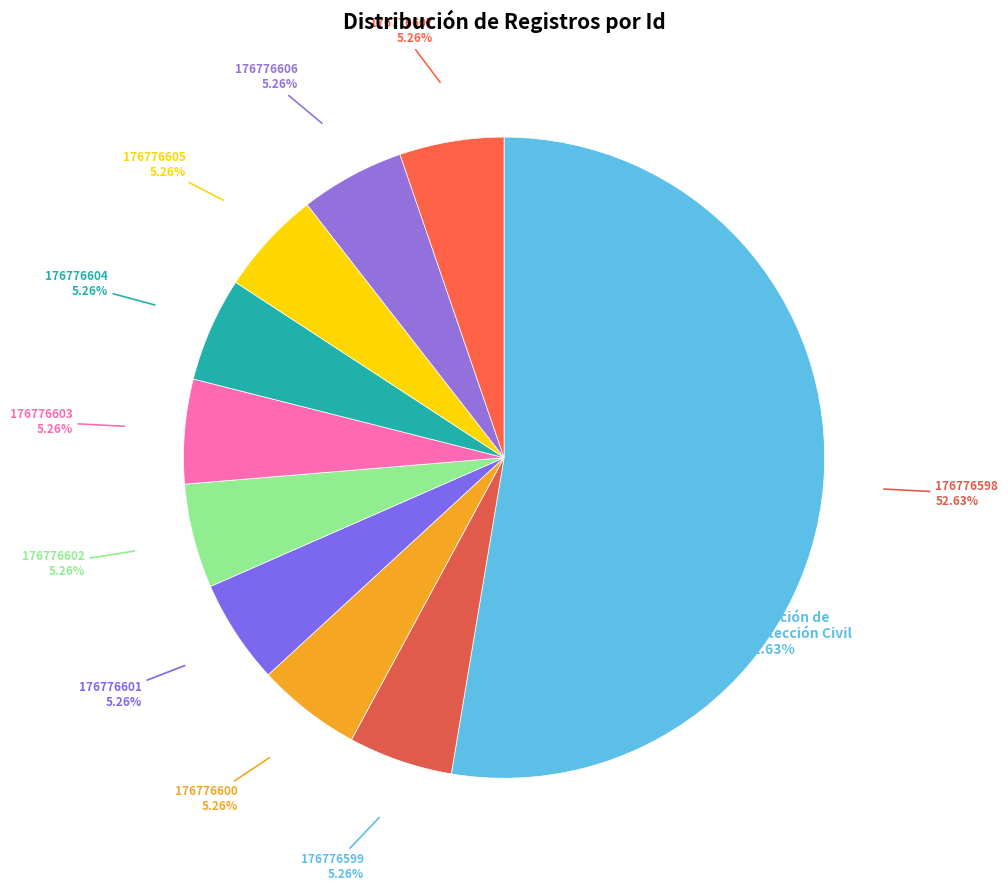

What percentage is the 176776600 slice, to the nearest percent?

5%